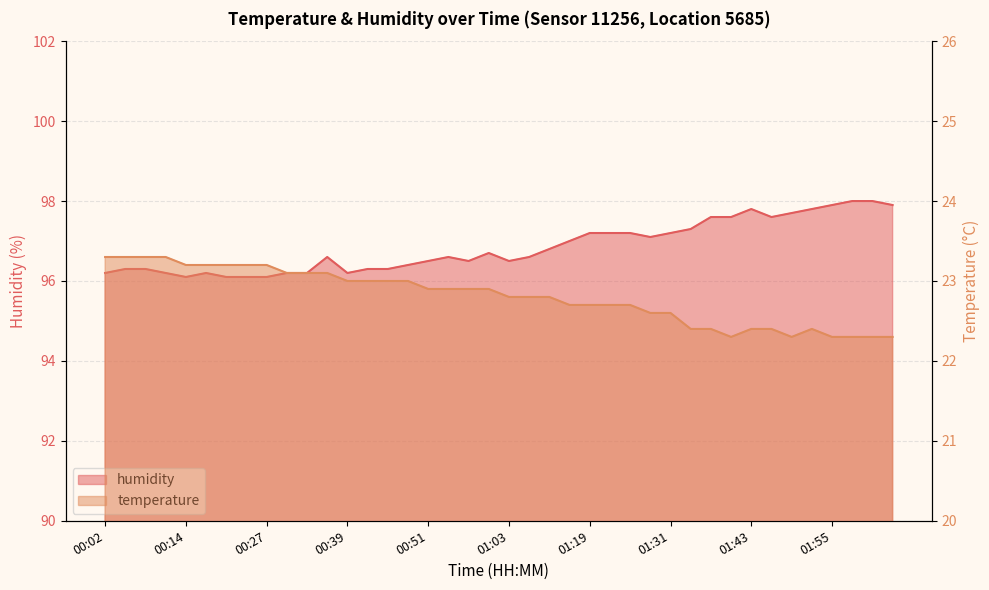

True or false: humidity and temperature cross at least once.

False